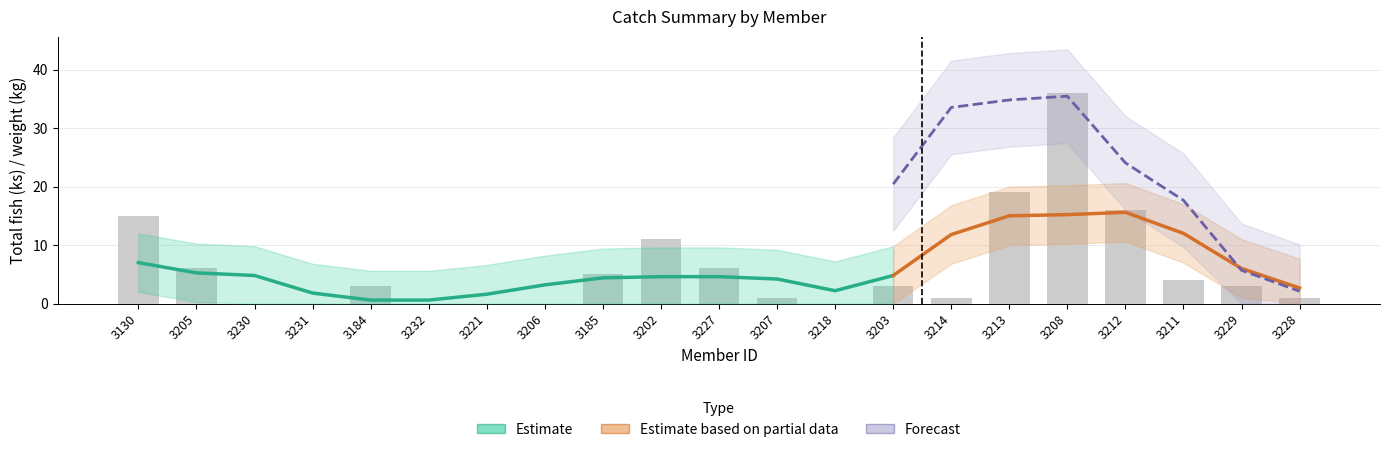

Are the bars horizontal?

No